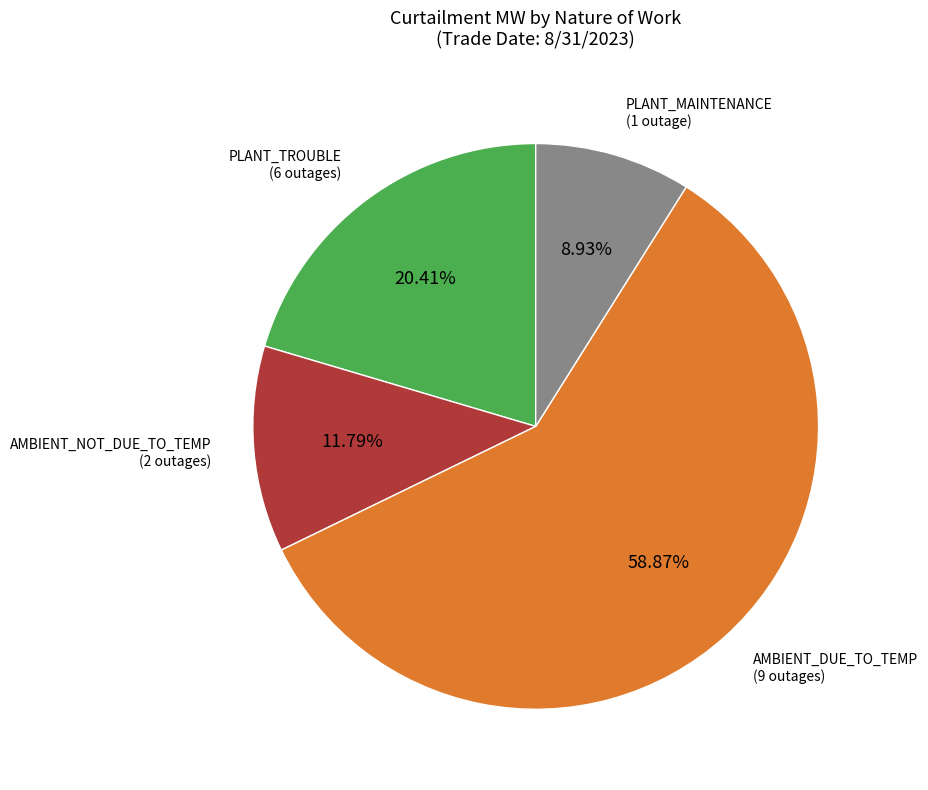

Is there any slice that represents more than half of the pie?

Yes